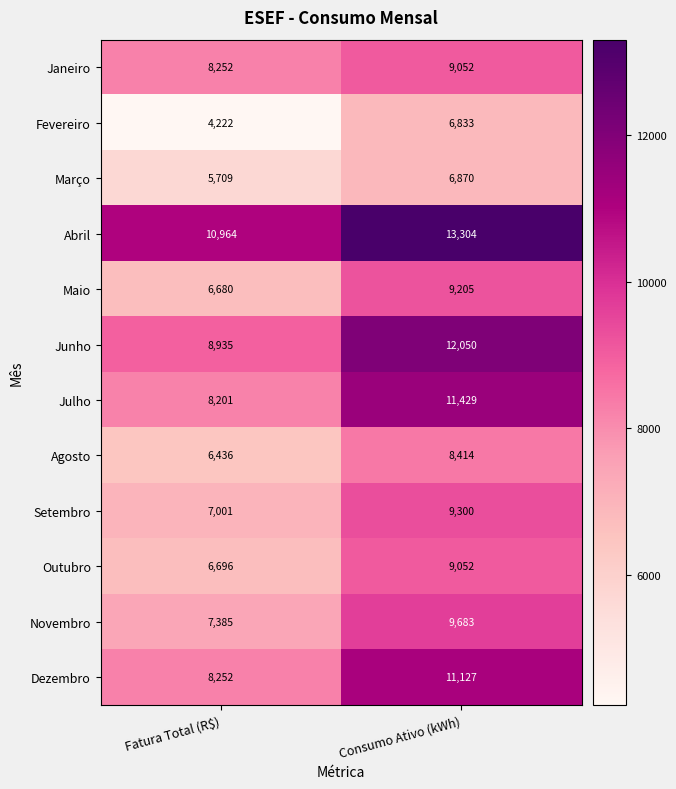

The value of Agosto at Consumo Ativo (kWh) is 4525. True or false?

False